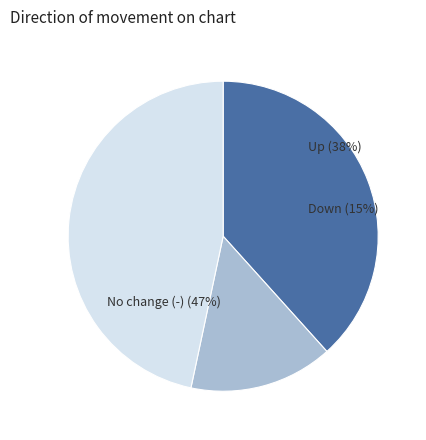

Rank the categories by value from highest to lowest.

-, up, down